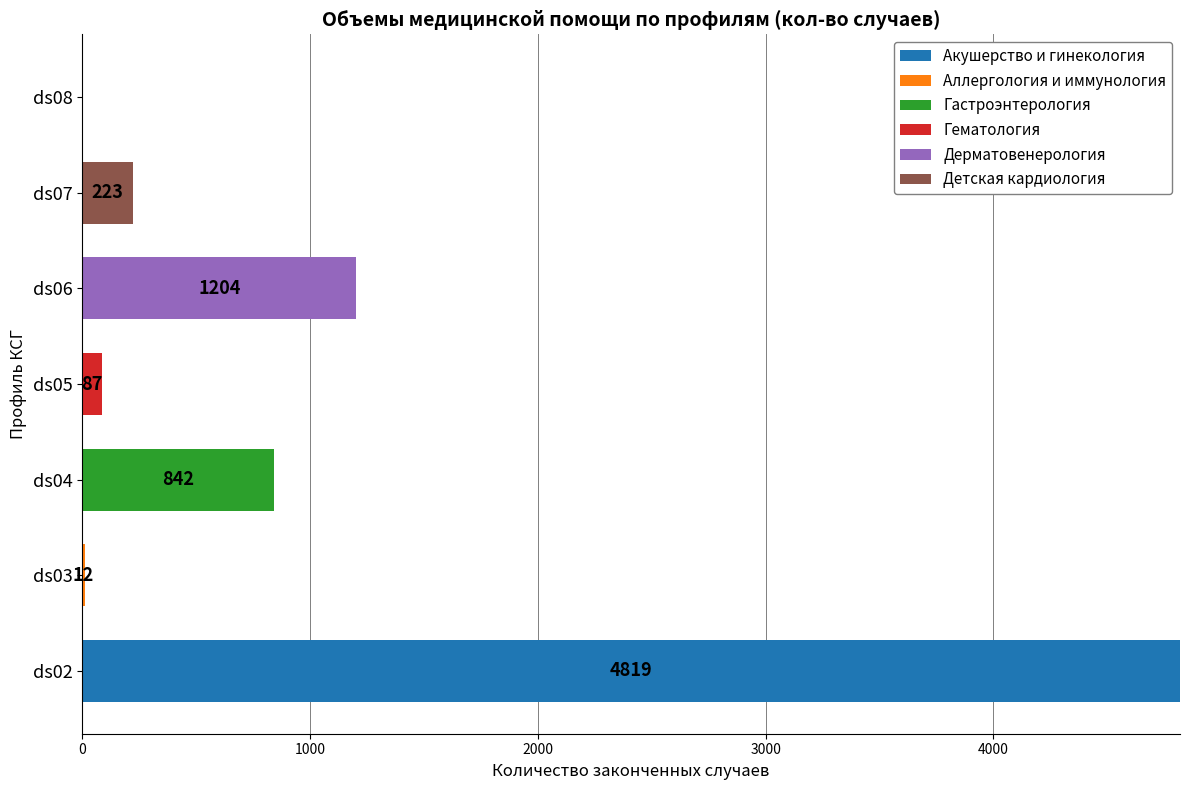

How many values in the Акушерство и гинекология series exceed 0?

1